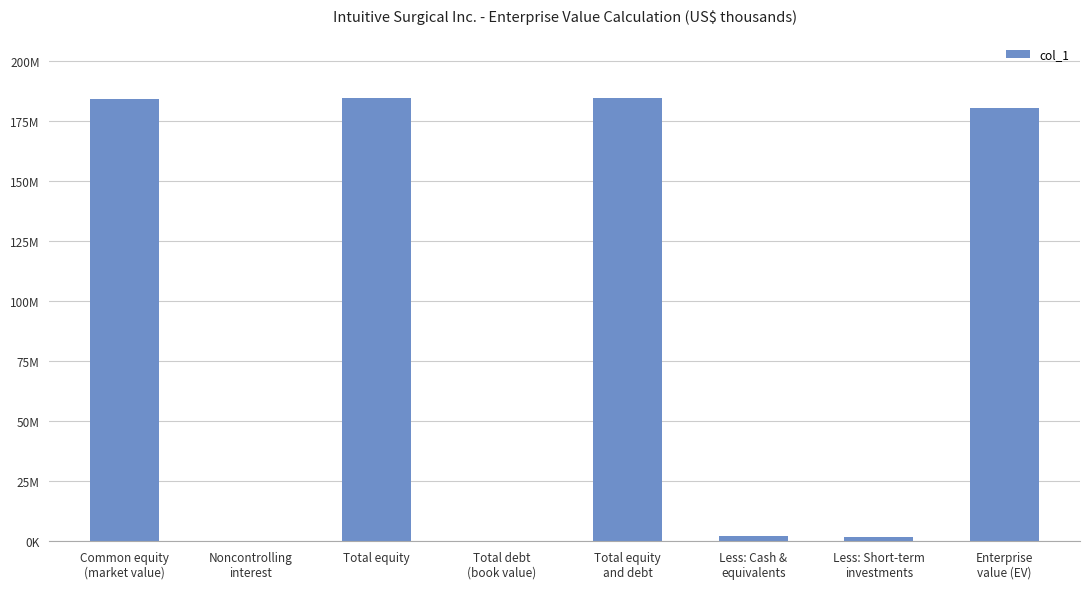

What is the ratio of the value at Total equity to the value at Noncontrolling
interest?

1925.4